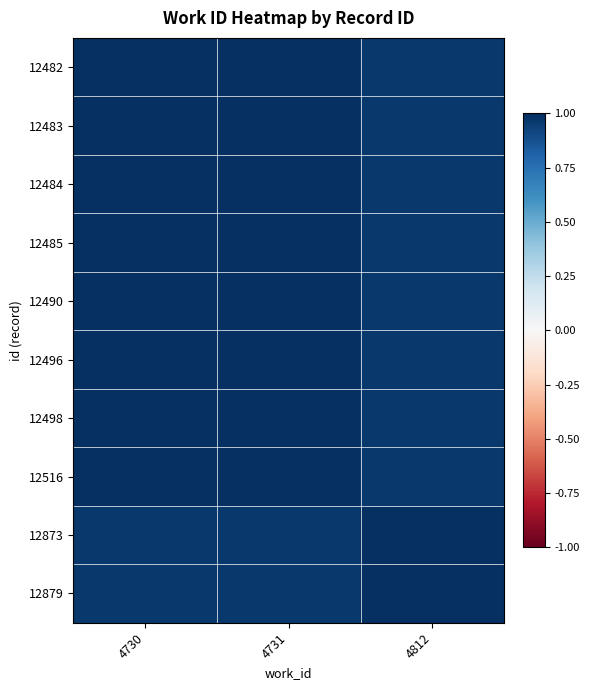

Which series has the largest total across all categories?

12484